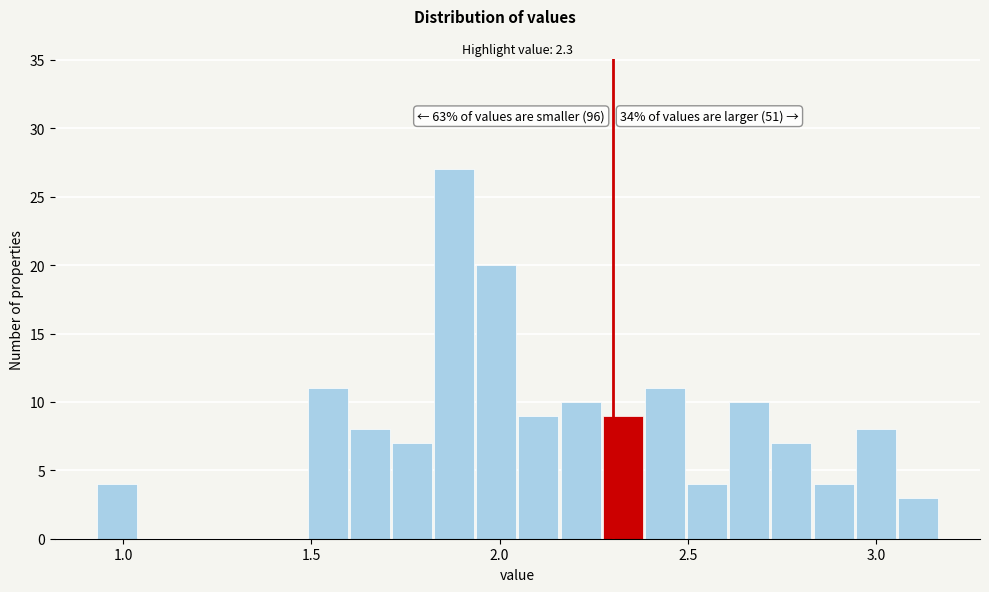

Read against the x-axis, roughly where is the centre of the tallest bar?

1.90